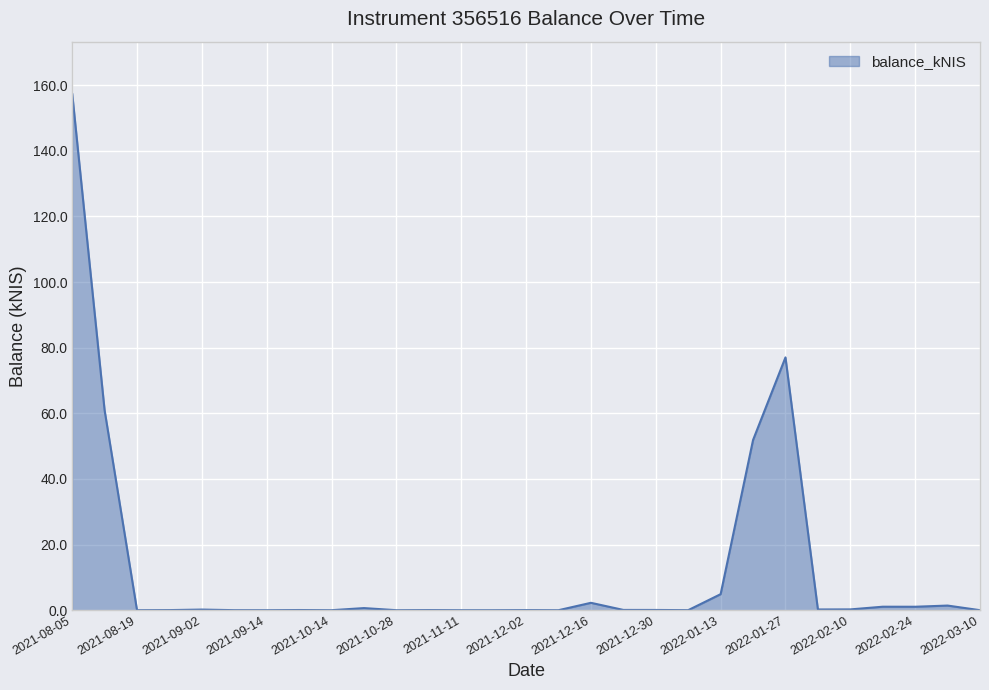

What is the maximum value shown in the chart?

157.5